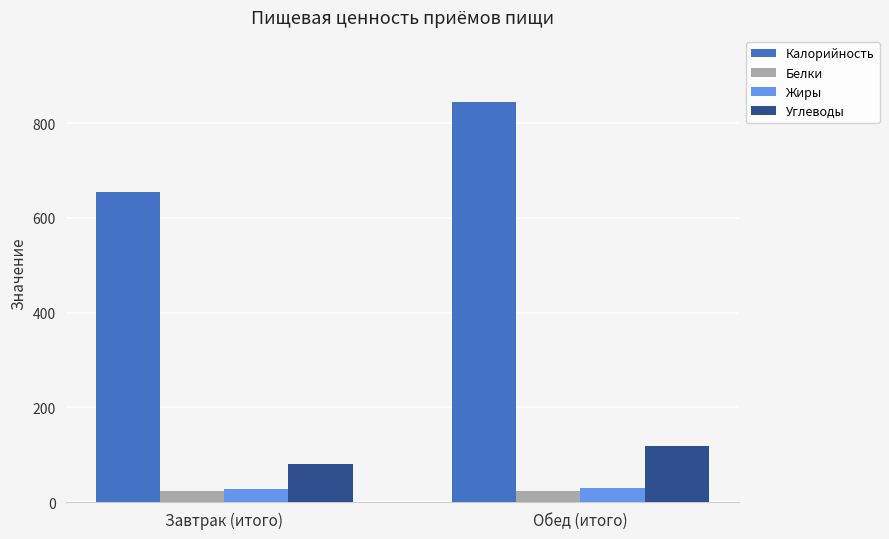

What is the difference between the highest and lowest values at Обед (итого)?

819.7